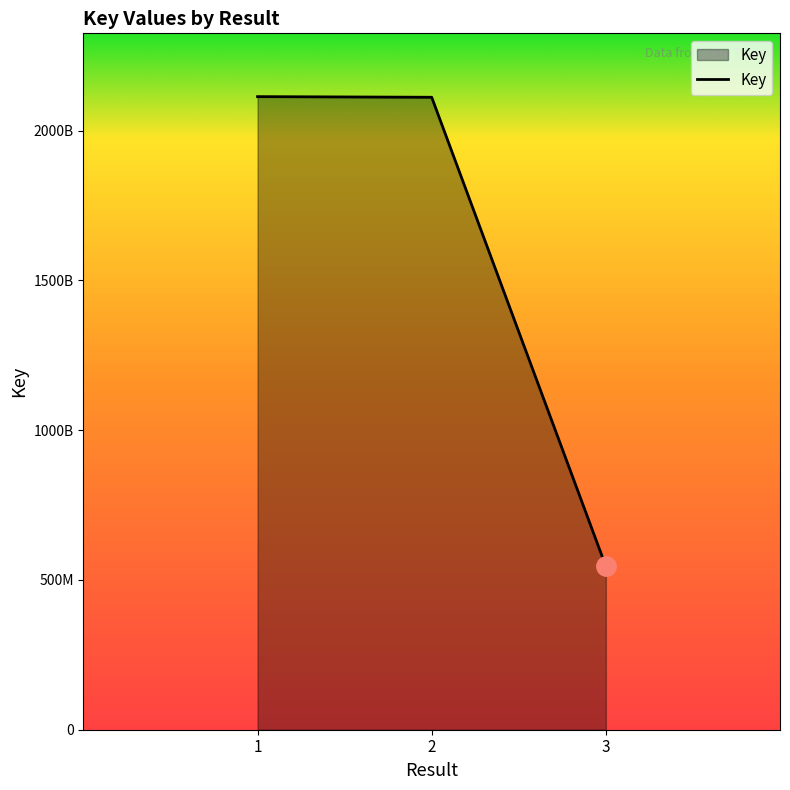

Does the chart display data point markers on the line(s)?

No